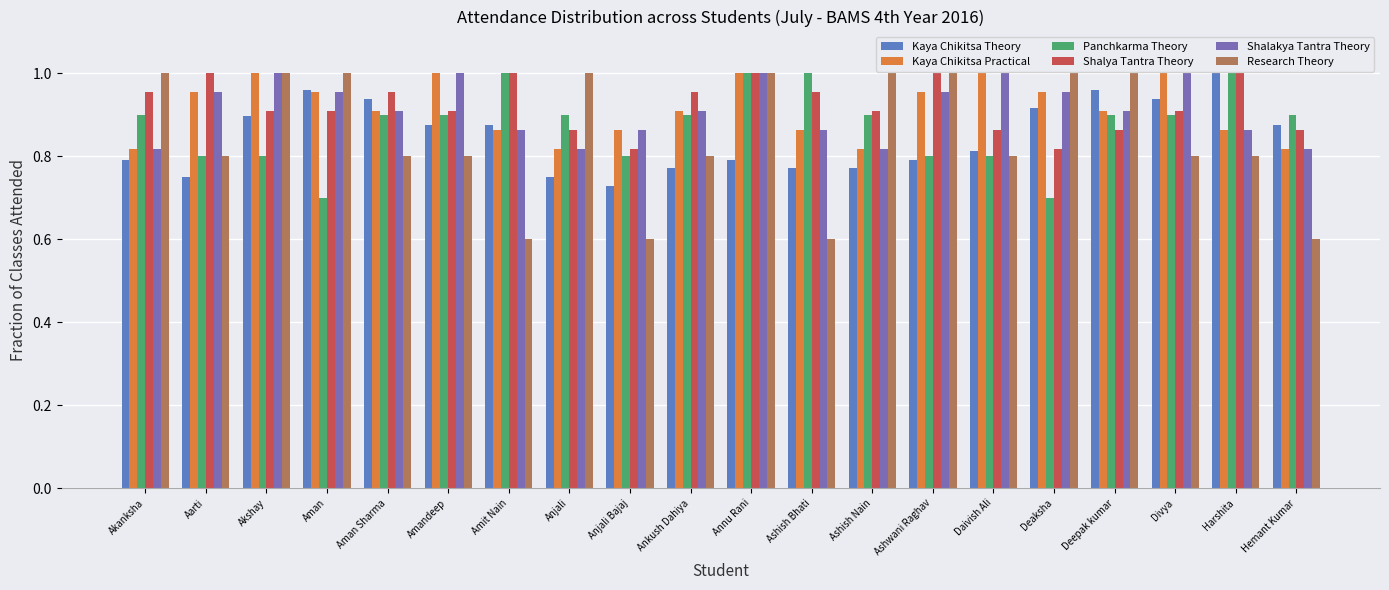

Rank the series at Anjali from lowest to highest value.

Kaya Chikitsa Theory, Kaya Chikitsa Practical, Shalakya Tantra Theory, Shalya Tantra Theory, Panchkarma Theory, Research Theory